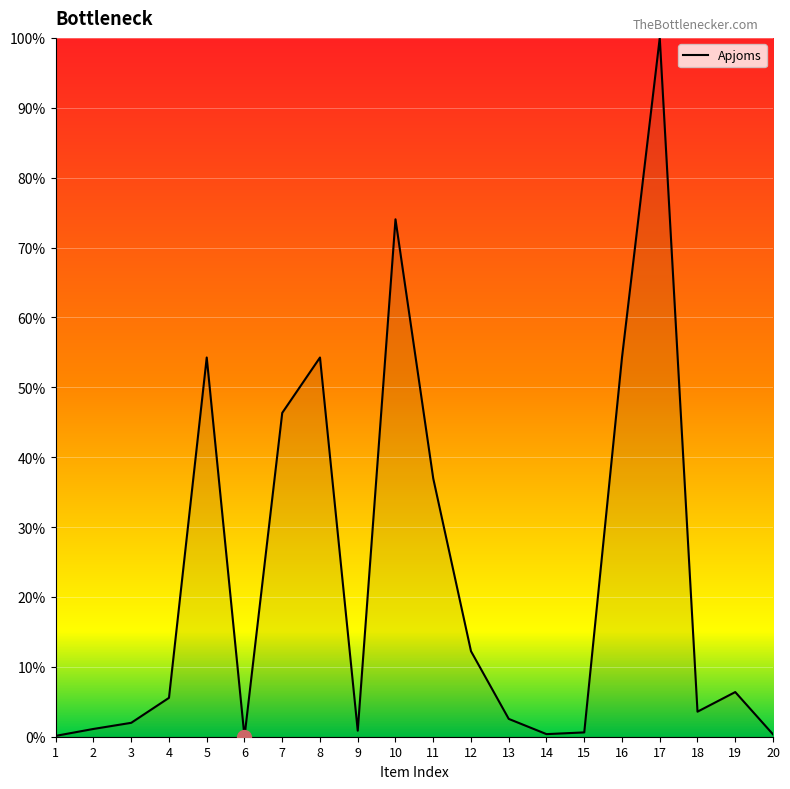

What is the difference between the maximum and minimum values?

100.0